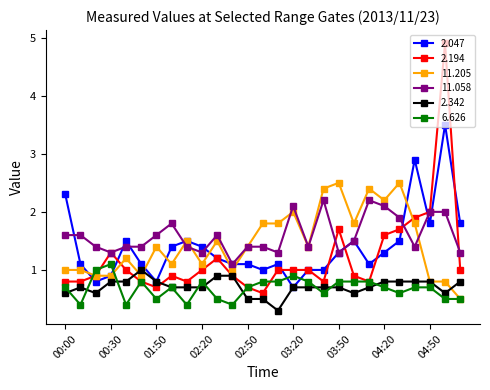

What is the value of the 2.342 point at the 13th from the left?

0.5